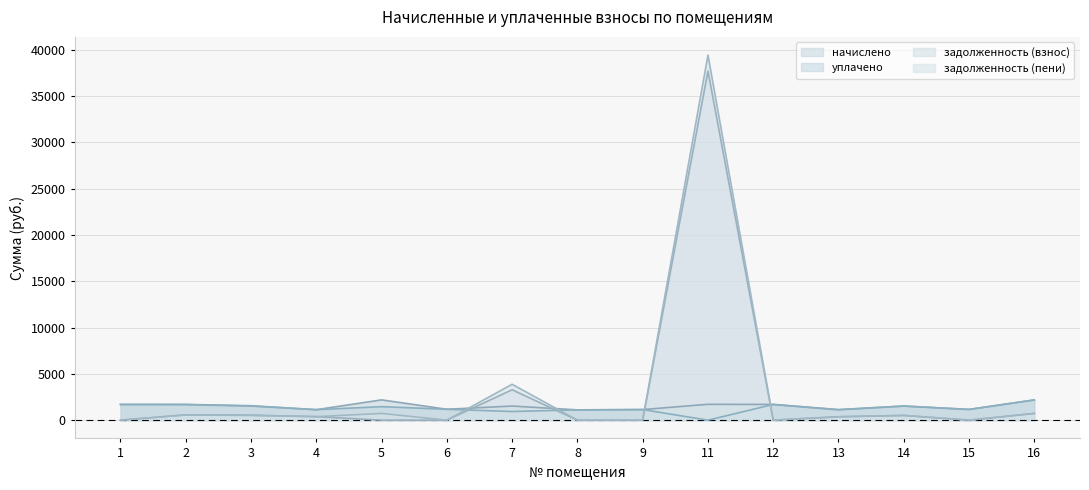

What are all the series names shown in the legend?

начислено, уплачено, задолженность (взнос), задолженность (пени)